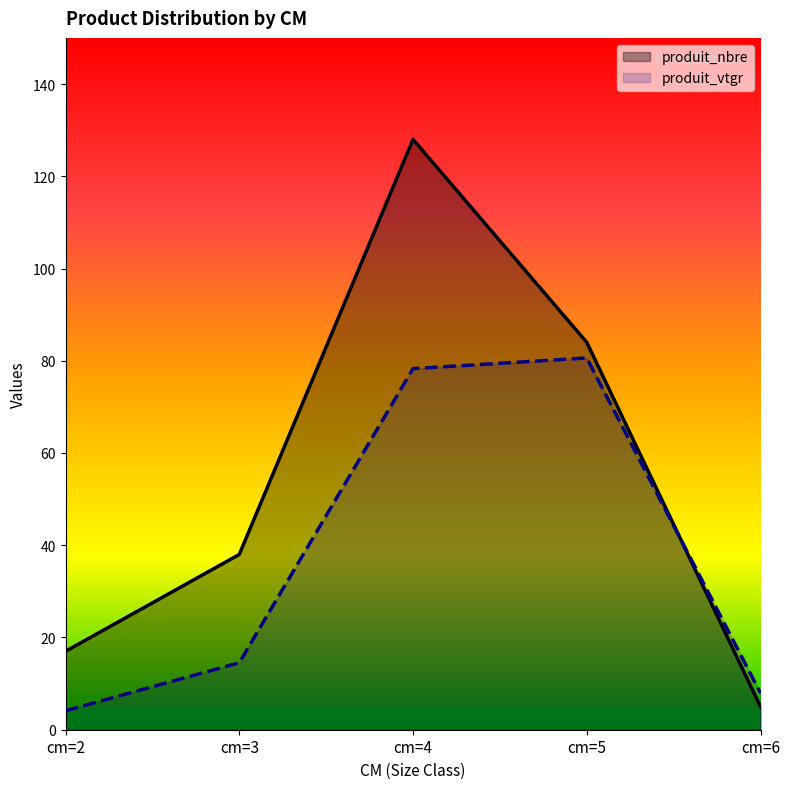

Which series has the largest range (max minus min)?

produit_nbre